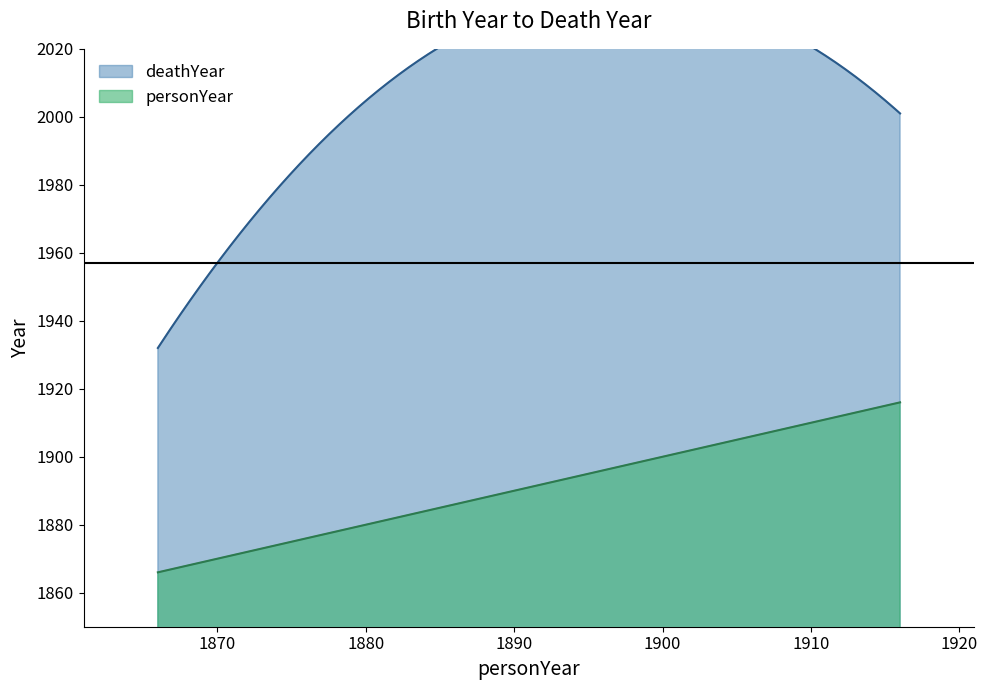

What is the highest value of the personYear series?

1916.0